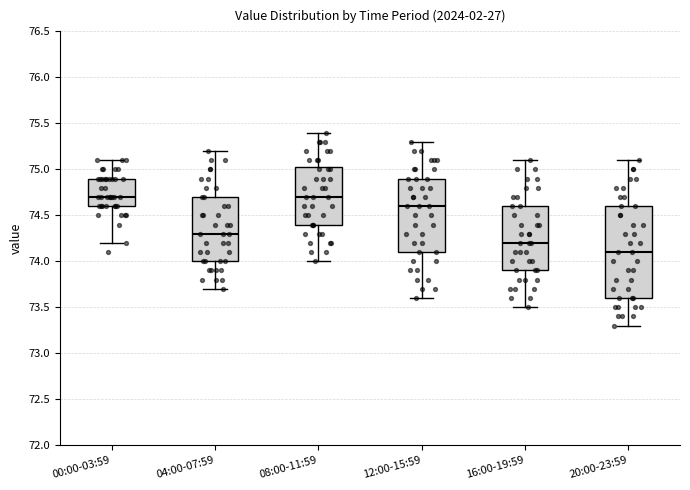

Reading left to right, read every box against the y-axis: the position of its median line, the range the box covers, and the ends of its whiskers. The values are not printed on the chart, so give them approximately, as read against the axis.

00:00-03:59: median 74.70, box 74.60 to 74.90, whiskers 74.20 to 75.10
04:00-07:59: median 74.30, box 74.00 to 74.70, whiskers 73.70 to 75.20
08:00-11:59: median 74.70, box 74.40 to 75.05, whiskers 74.00 to 75.40
12:00-15:59: median 74.60, box 74.10 to 74.90, whiskers 73.60 to 75.30
16:00-19:59: median 74.20, box 73.90 to 74.60, whiskers 73.50 to 75.10
20:00-23:59: median 74.10, box 73.60 to 74.60, whiskers 73.30 to 75.10